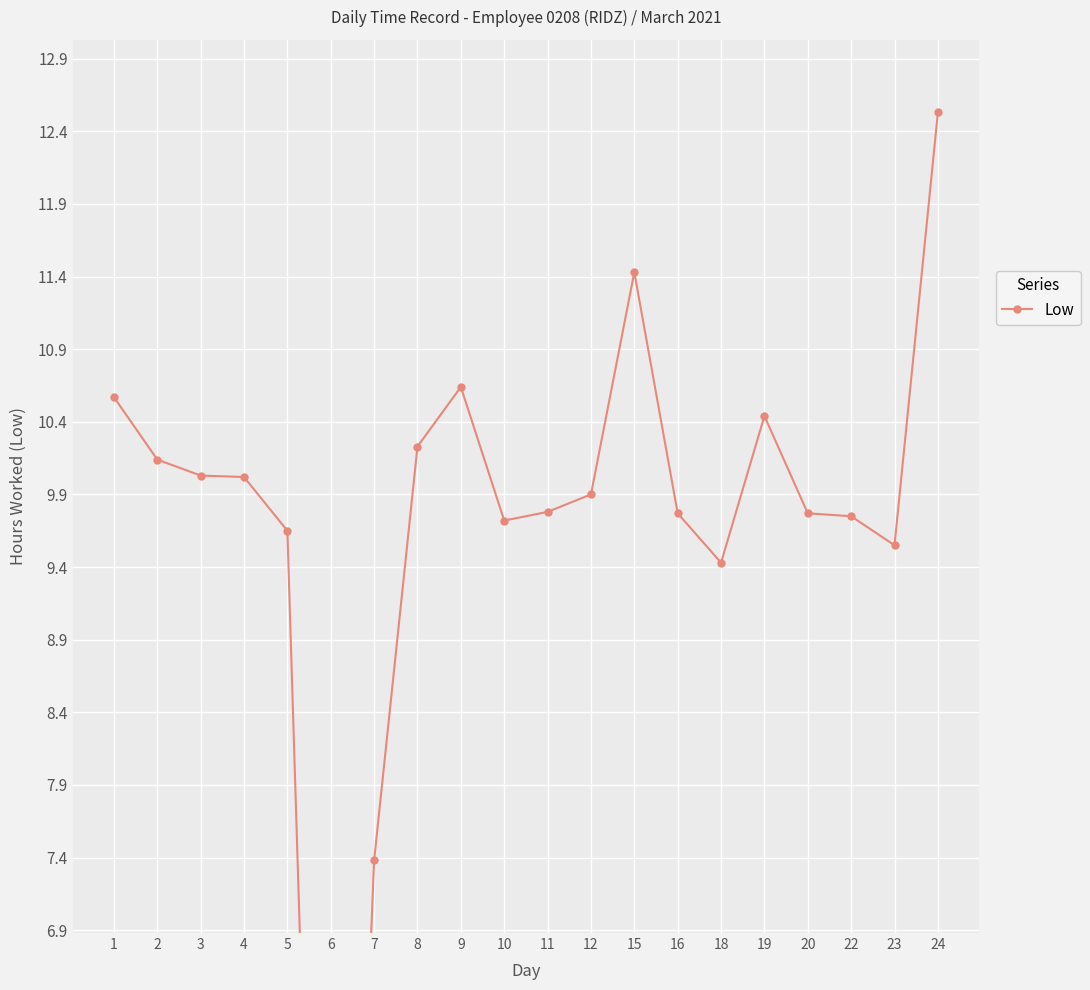

List the labels in order of value, largest first.

24, 15, 9, 1, 19, 8, 2, 3, 4, 12, 11, 16, 20, 22, 10, 5, 23, 18, 7, 6